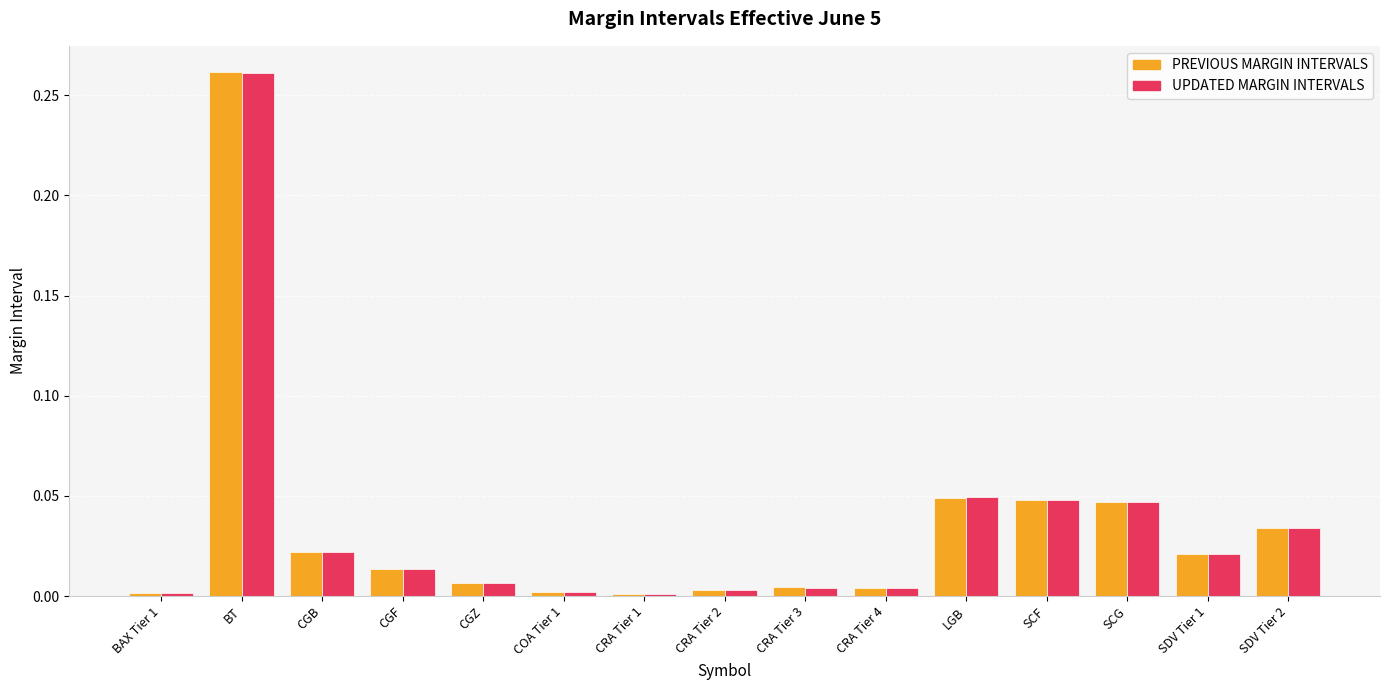

At how many categories does at least one series exceed 0?

15